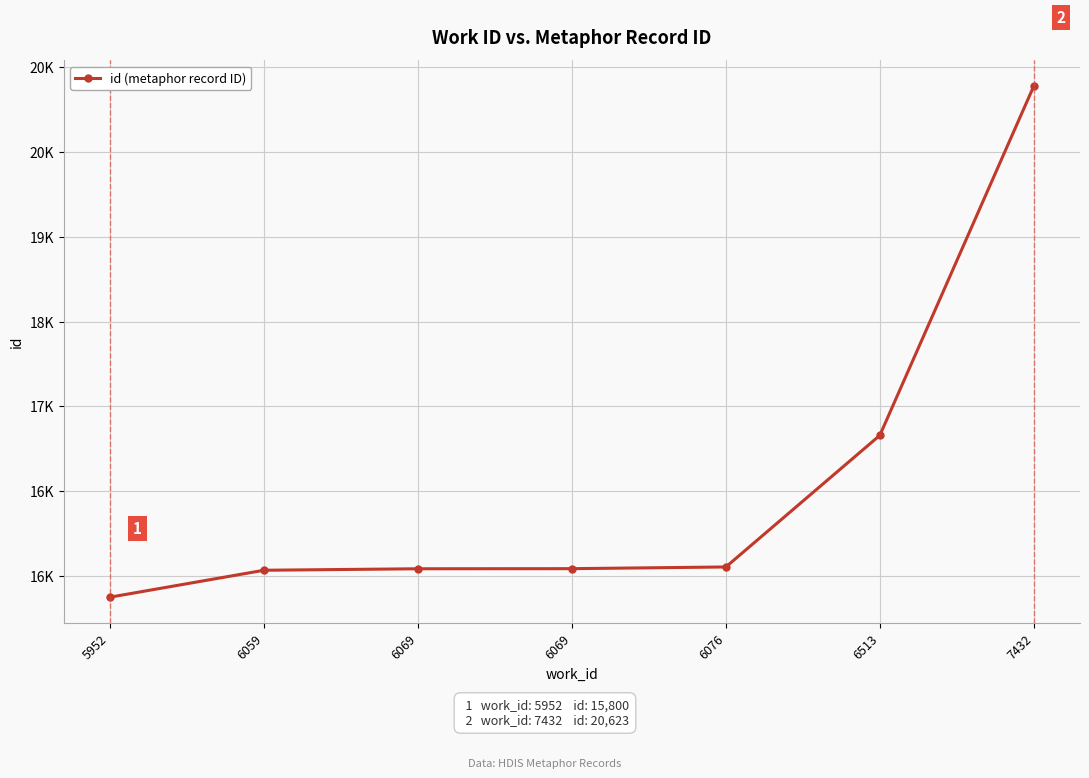

The value at 7432 is 27214. True or false?

False